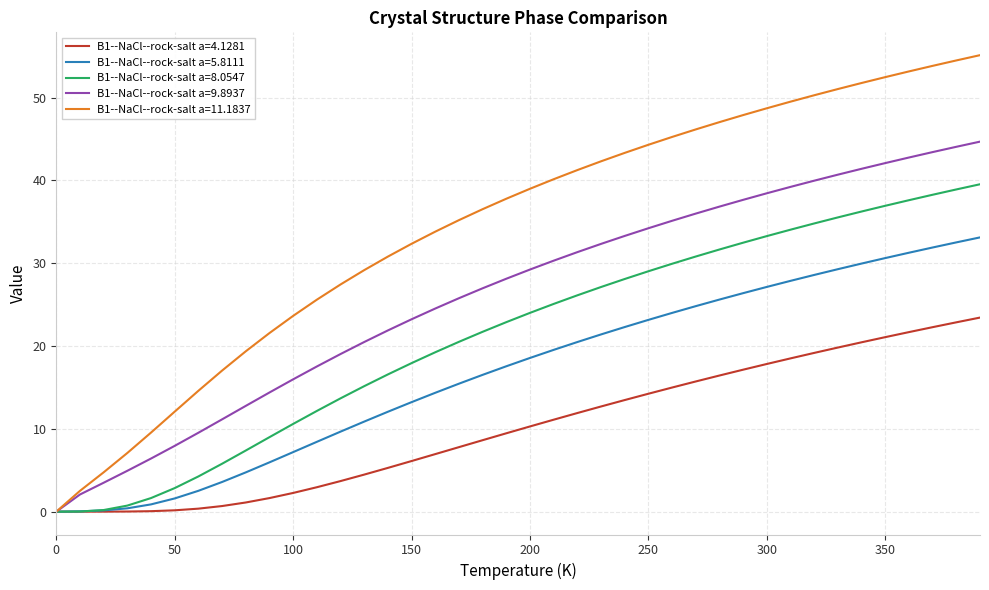

Rank the series by their maximum value, from lowest to highest.

B1--NaCl--rock-salt a=4.1281, B1--NaCl--rock-salt a=5.8111, B1--NaCl--rock-salt a=8.0547, B1--NaCl--rock-salt a=9.8937, B1--NaCl--rock-salt a=11.1837